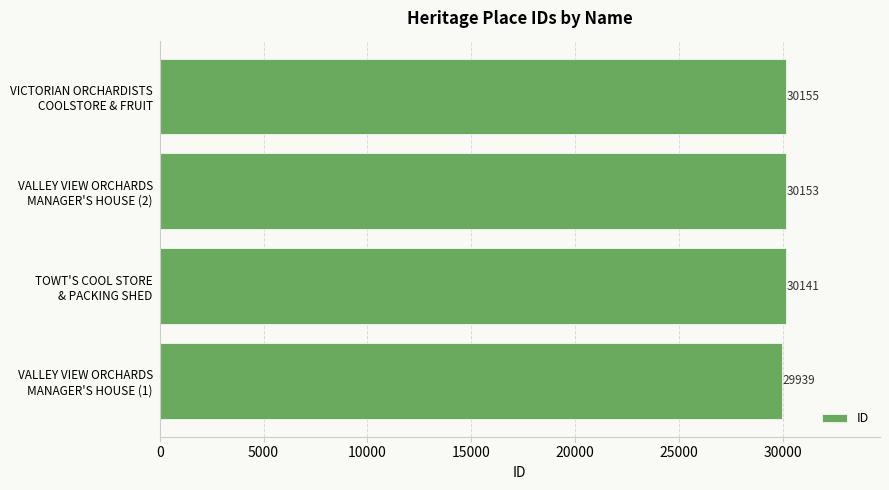

What is the maximum value shown in the chart?

30155